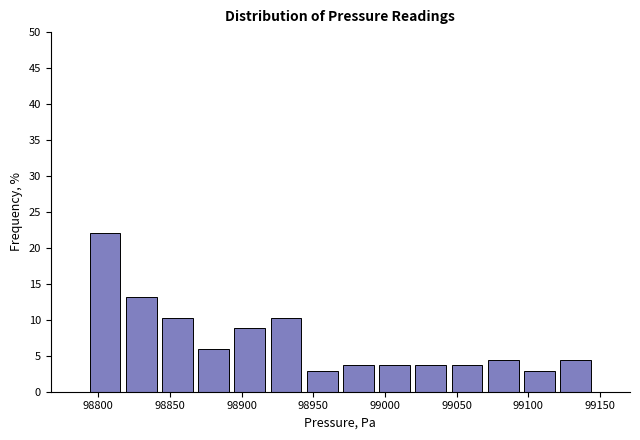

Reading left to right, list every bar in this chart as the range it spans on the x-axis followed by its height. Neither the bar edges nor the heights are printed on the chart, so give them approximately, as read against the axes.

98790 to 98815: 22.0
98815 to 98845: 13.0
98845 to 98870: 10.5
98870 to 98895: 6.0
98895 to 98920: 9.0
98920 to 98945: 10.5
98945 to 98970: 3.0
98970 to 98995: 3.5
98995 to 99020: 3.5
99020 to 99045: 3.5
99045 to 99070: 3.5
99070 to 99095: 4.5
99095 to 99120: 3.0
99120 to 99145: 4.5